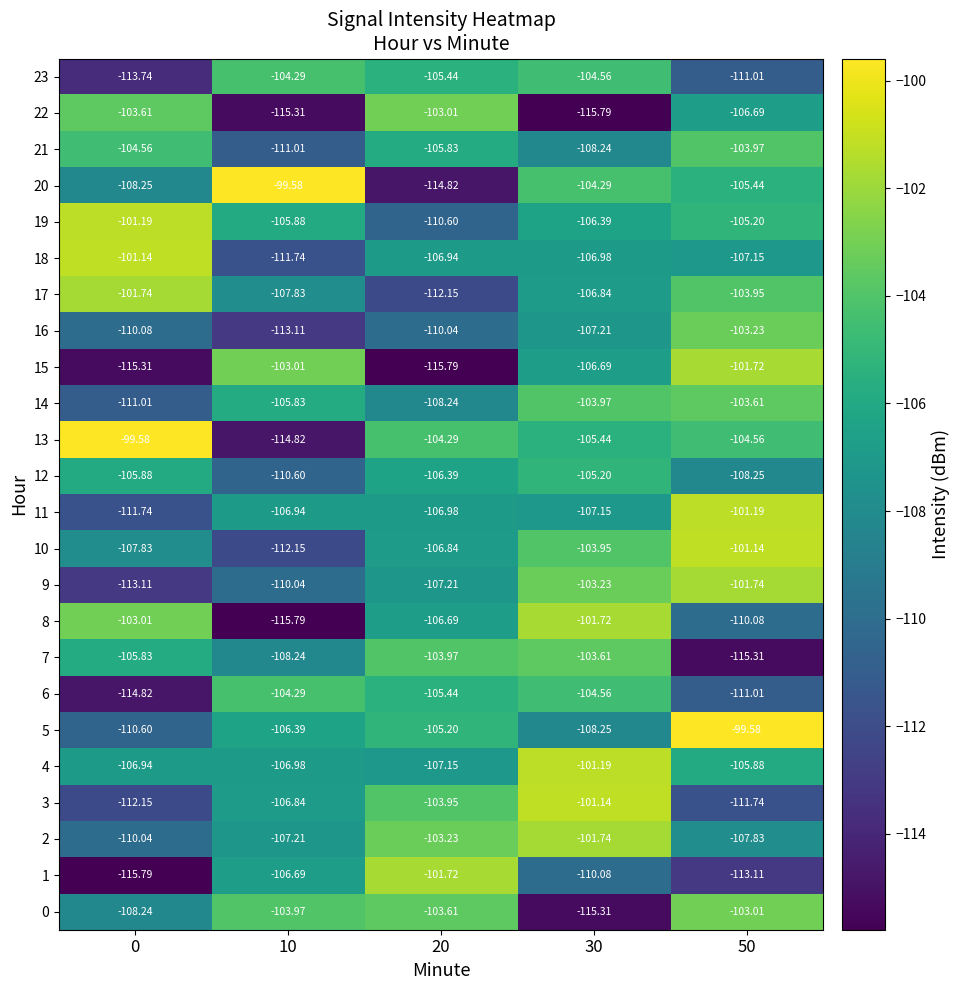

At which category is the sum across all series the highest?

30